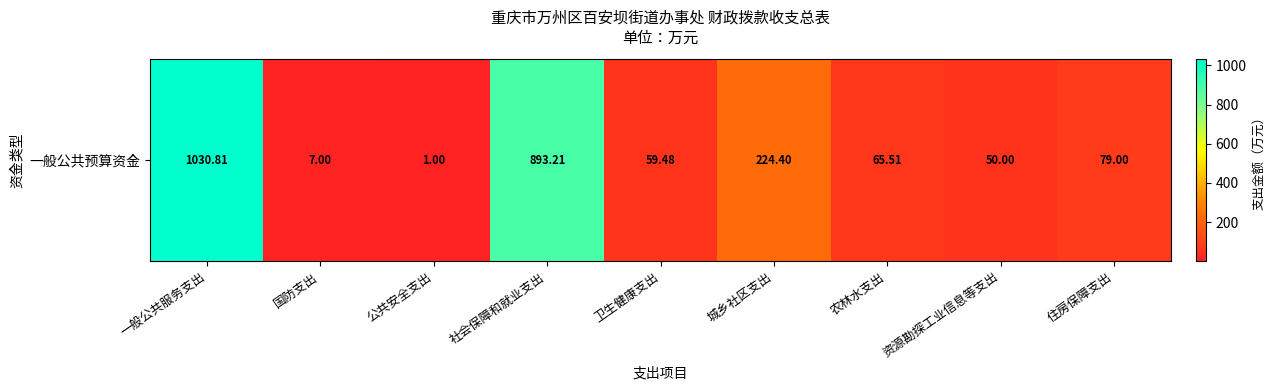

What is the sum of the values at 一般公共服务支出 and 卫生健康支出?

1090.3